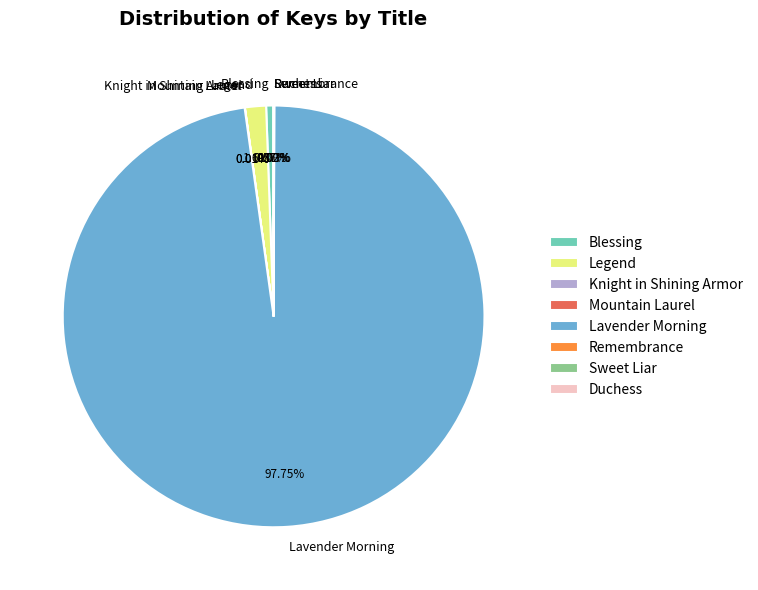

Which slice is the largest?

Lavender Morning